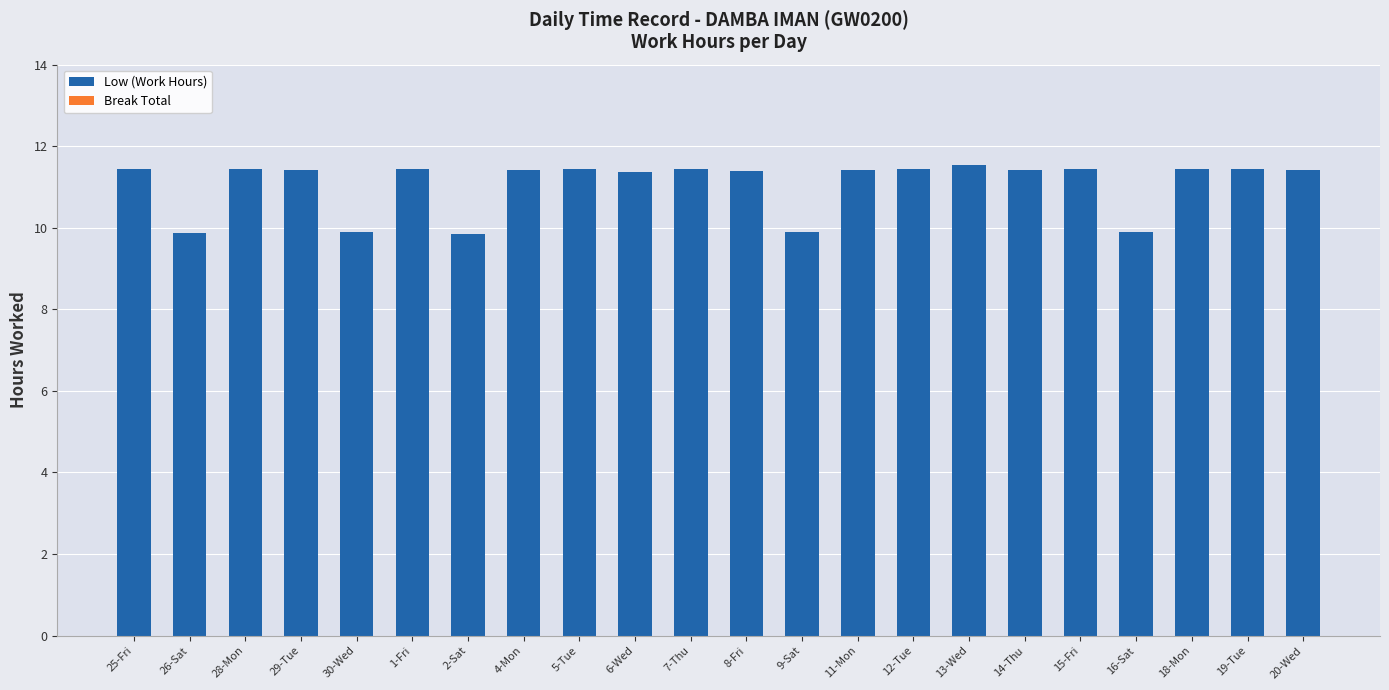

How many bars are there in total?

22